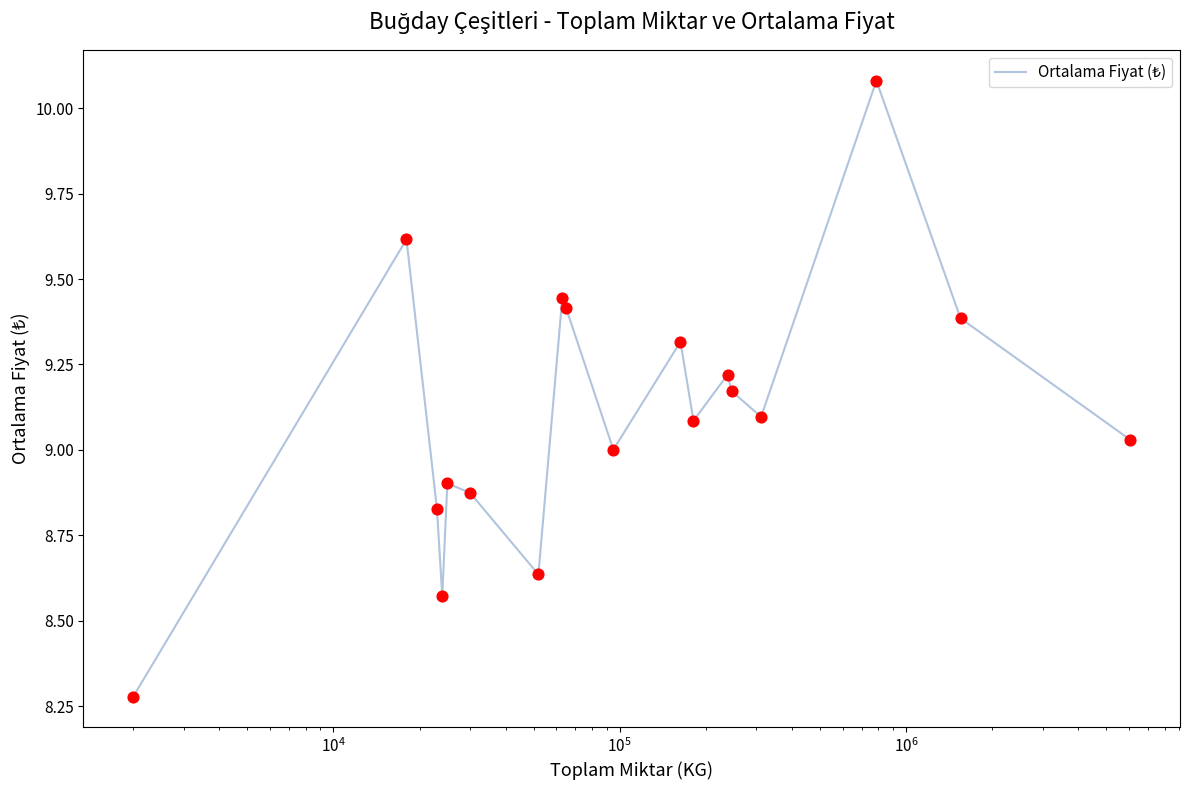

What is the difference between the maximum and minimum values?

1.8